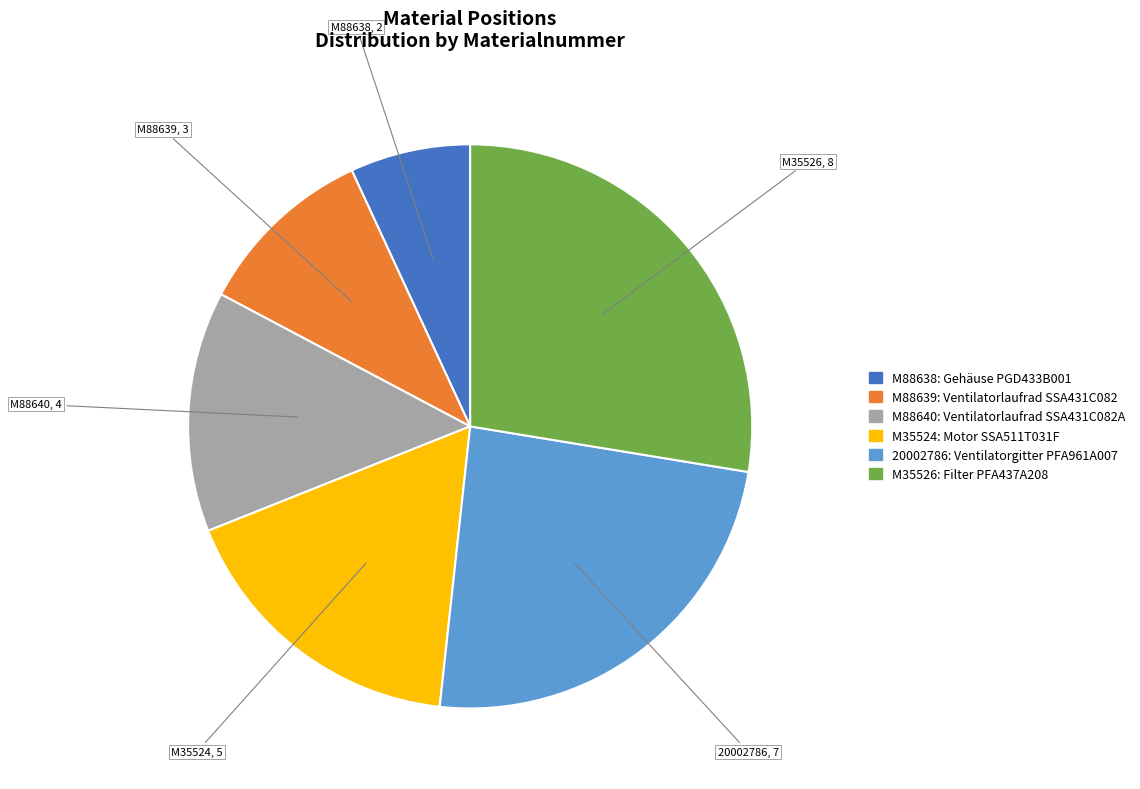

Is the sum of 20002786 and M35526 greater than half?

Yes